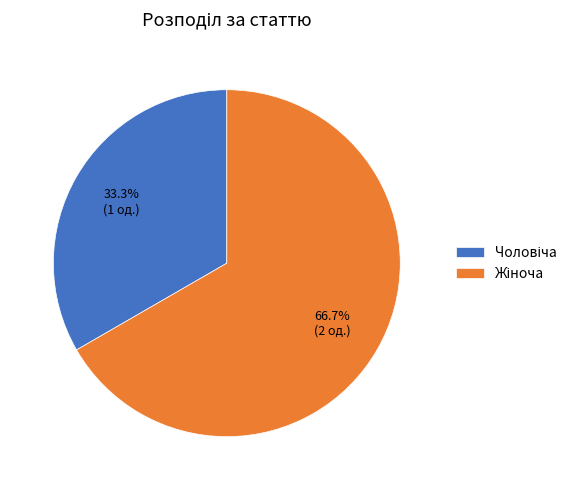

Does any single category account for the majority?

Yes